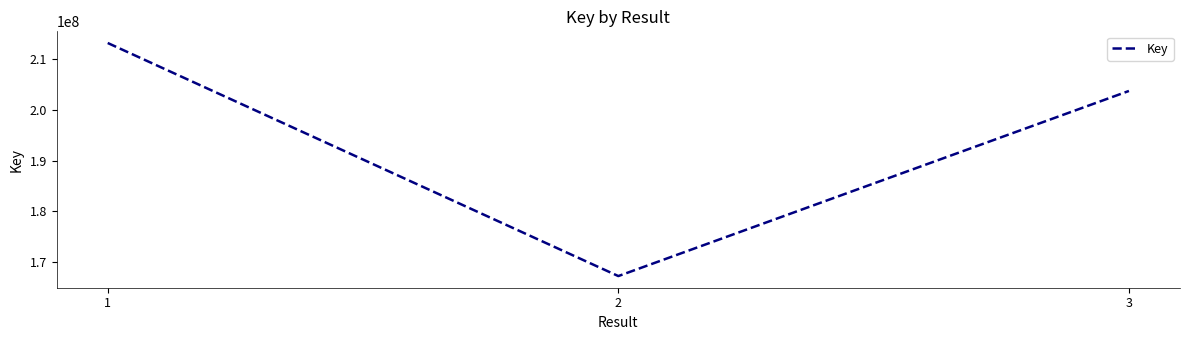

What is the change in value from 1 to 2?

-45766506